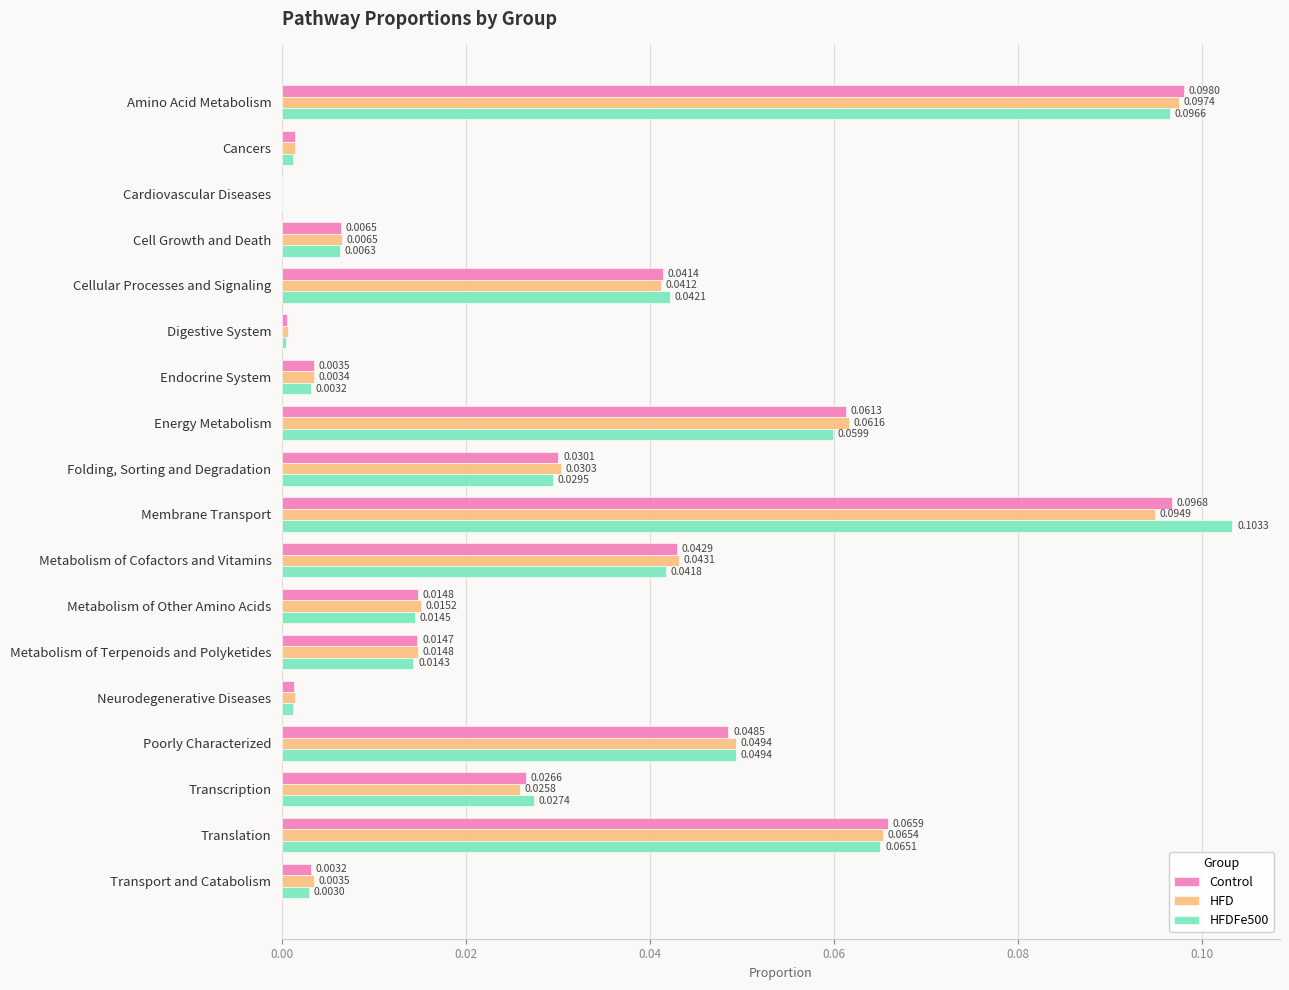

At which category does the chart reach its peak across all series?

Membrane Transport